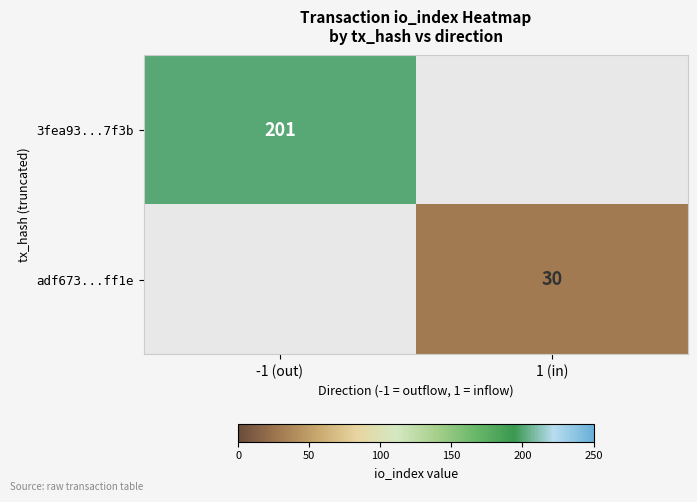

True or false: 3fea93...7f3b has a value of 201 at -1 (out).

True